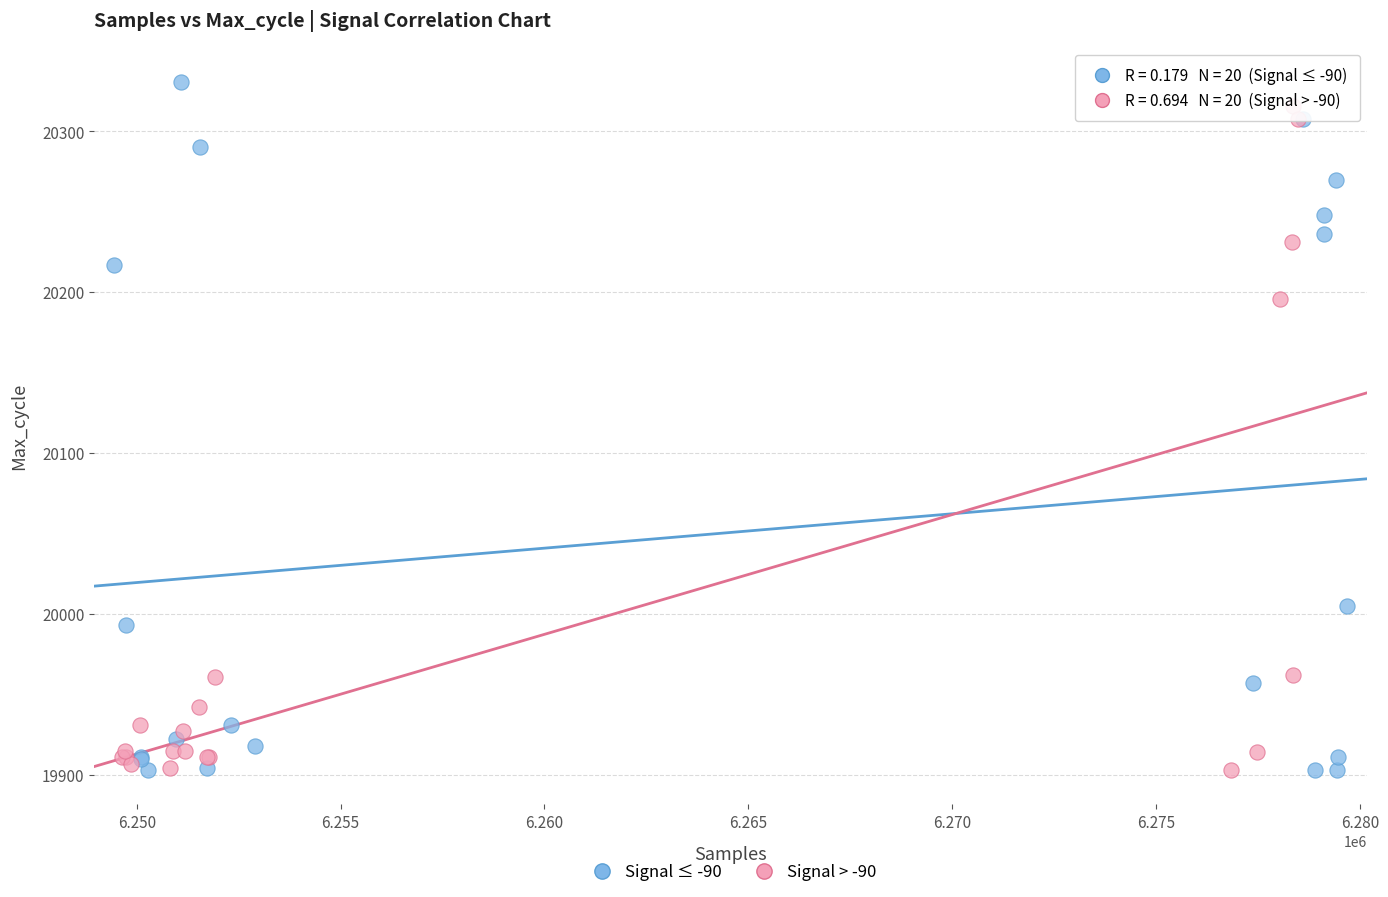

What are all the series names shown in the legend?

Signal ≤ -90, Signal > -90